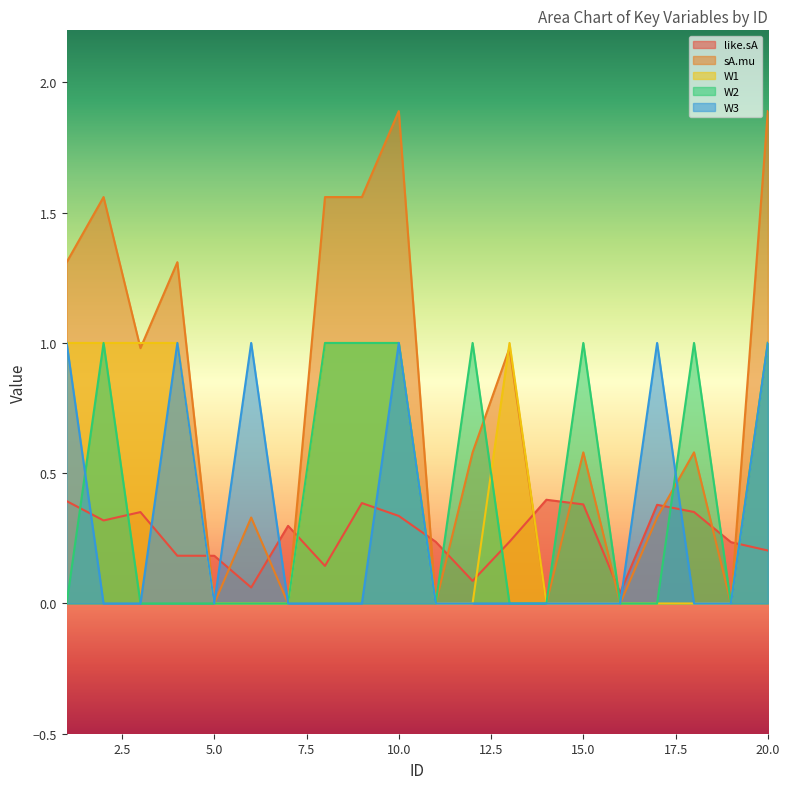

Reading right to left, what are all the values shown in this chart?

like.sA: 20=0.2	19=0.2	18=0.4	17=0.4	16=0.0	15=0.4	14=0.4	13=0.2	12=0.1	11=0.2	10=0.3	9=0.4	8=0.1	7=0.3	6=0.1	5=0.2	4=0.2	3=0.4	2=0.3	1=0.4
sA.mu: 20=1.9	19=0.0	18=0.6	17=0.3	16=0.0	15=0.6	14=0.0	13=1.0	12=0.6	11=0.0	10=1.9	9=1.6	8=1.6	7=0.0	6=0.3	5=0.0	4=1.3	3=1.0	2=1.6	1=1.3
W1: 20=1.0	19=0.0	18=0.0	17=0.0	16=0.0	15=0.0	14=0.0	13=1.0	12=0.0	11=0.0	10=1.0	9=1.0	8=1.0	7=0.0	6=0.0	5=0.0	4=1.0	3=1.0	2=1.0	1=1.0
W2: 20=1.0	19=0.0	18=1.0	17=0.0	16=0.0	15=1.0	14=0.0	13=0.0	12=1.0	11=0.0	10=1.0	9=1.0	8=1.0	7=0.0	6=0.0	5=0.0	4=0.0	3=0.0	2=1.0	1=0.0
W3: 20=1.0	19=0.0	18=0.0	17=1.0	16=0.0	15=0.0	14=0.0	13=0.0	12=0.0	11=0.0	10=1.0	9=0.0	8=0.0	7=0.0	6=1.0	5=0.0	4=1.0	3=0.0	2=0.0	1=1.0